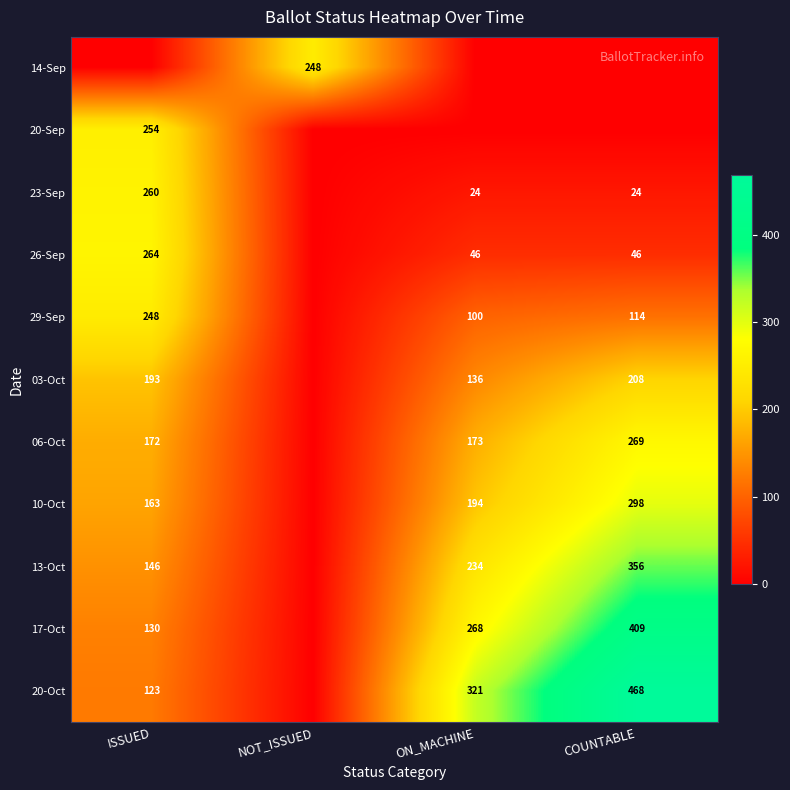

The 13-Oct series shows 237 at ISSUED. True or false?

False